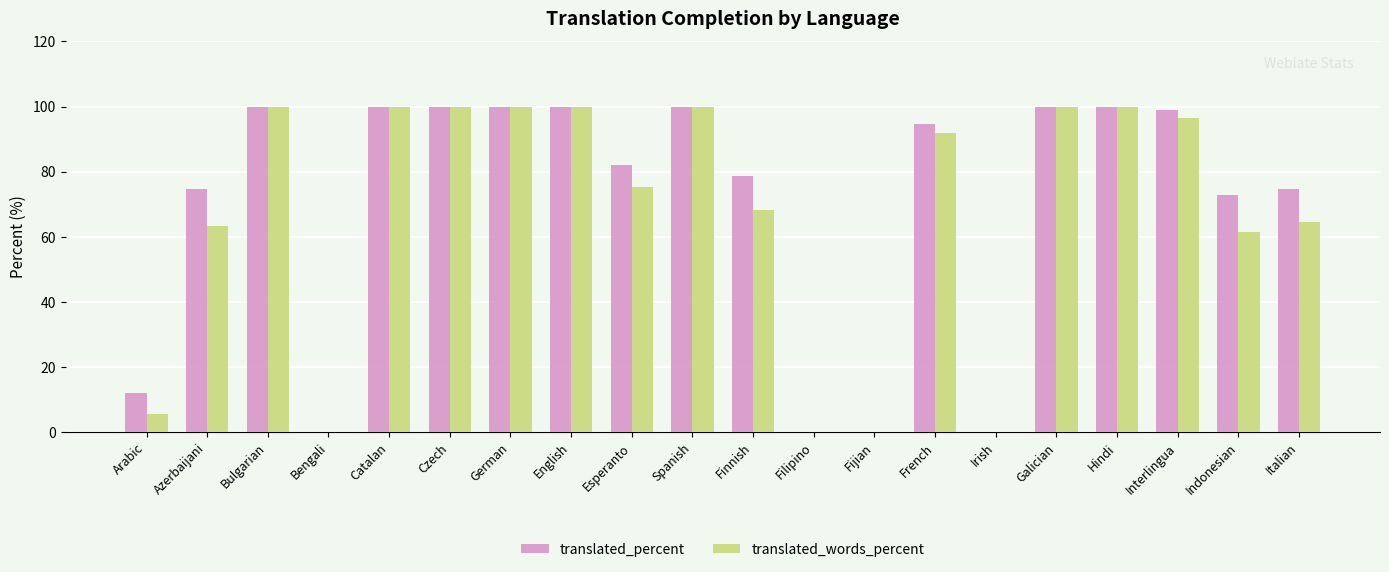

Count the number of data series in this chart.

2